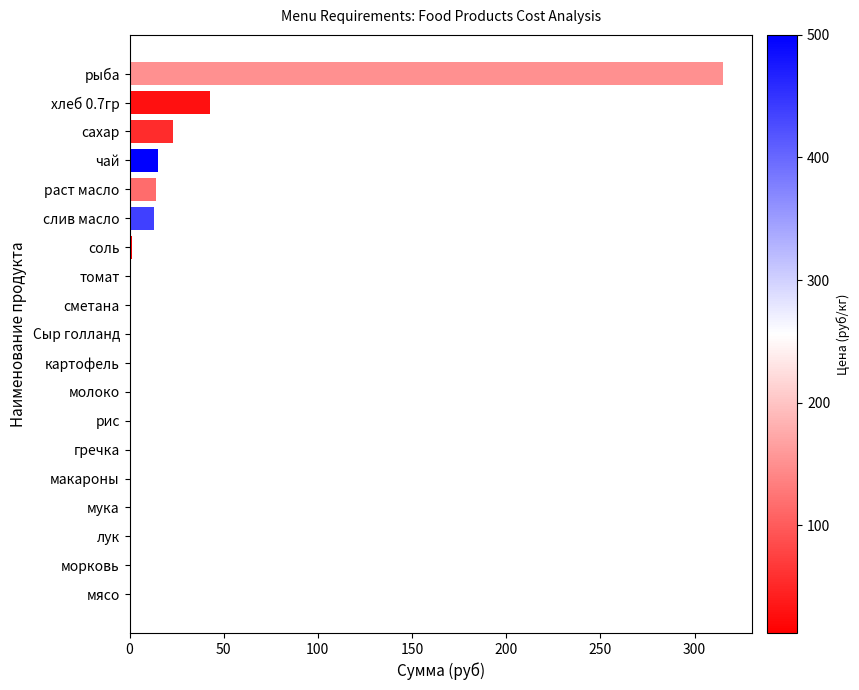

Between томат and хлеб 0.7гр, which is larger?

хлеб 0.7гр